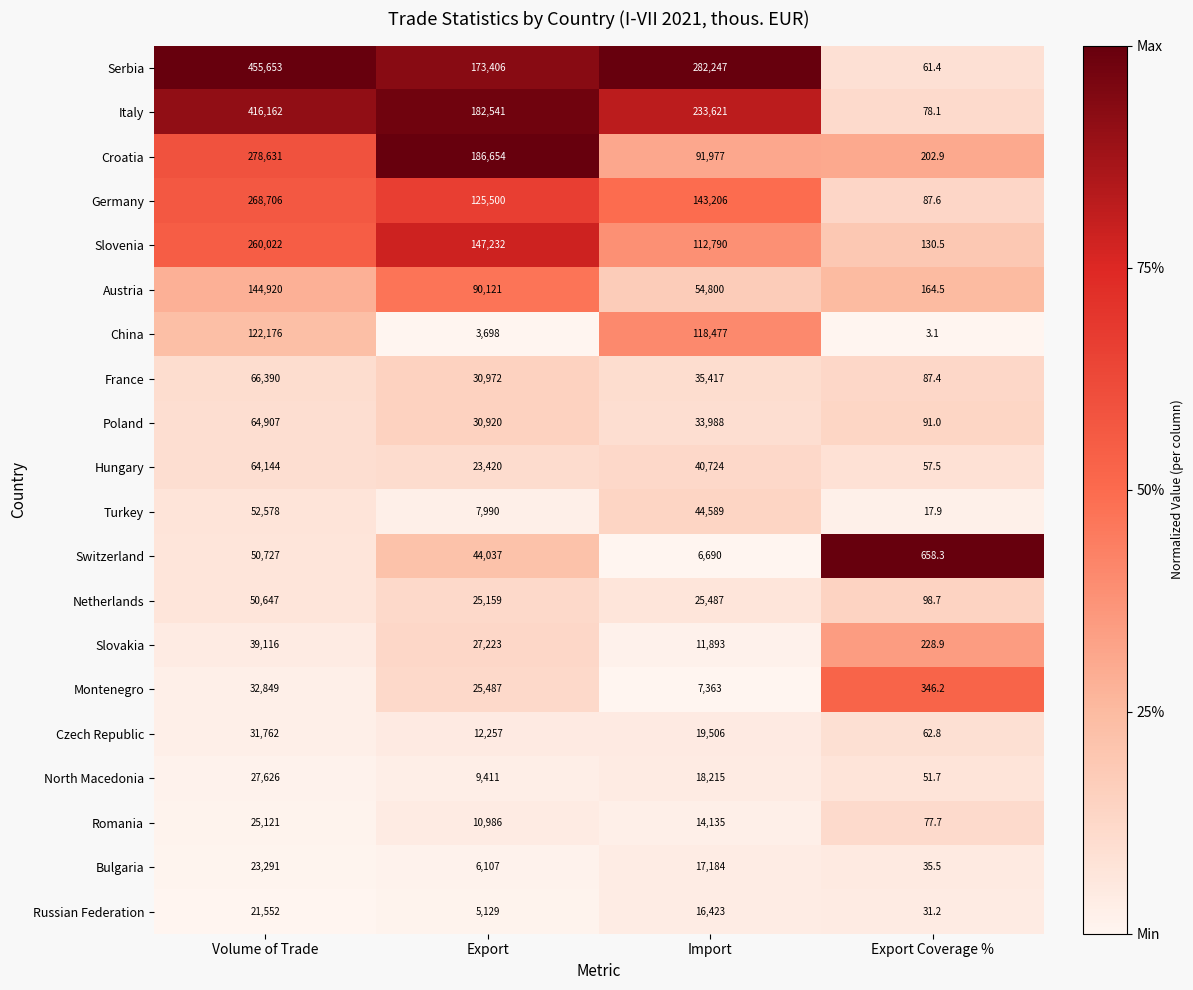

The Romania series shows 18336.9 at Export. True or false?

False